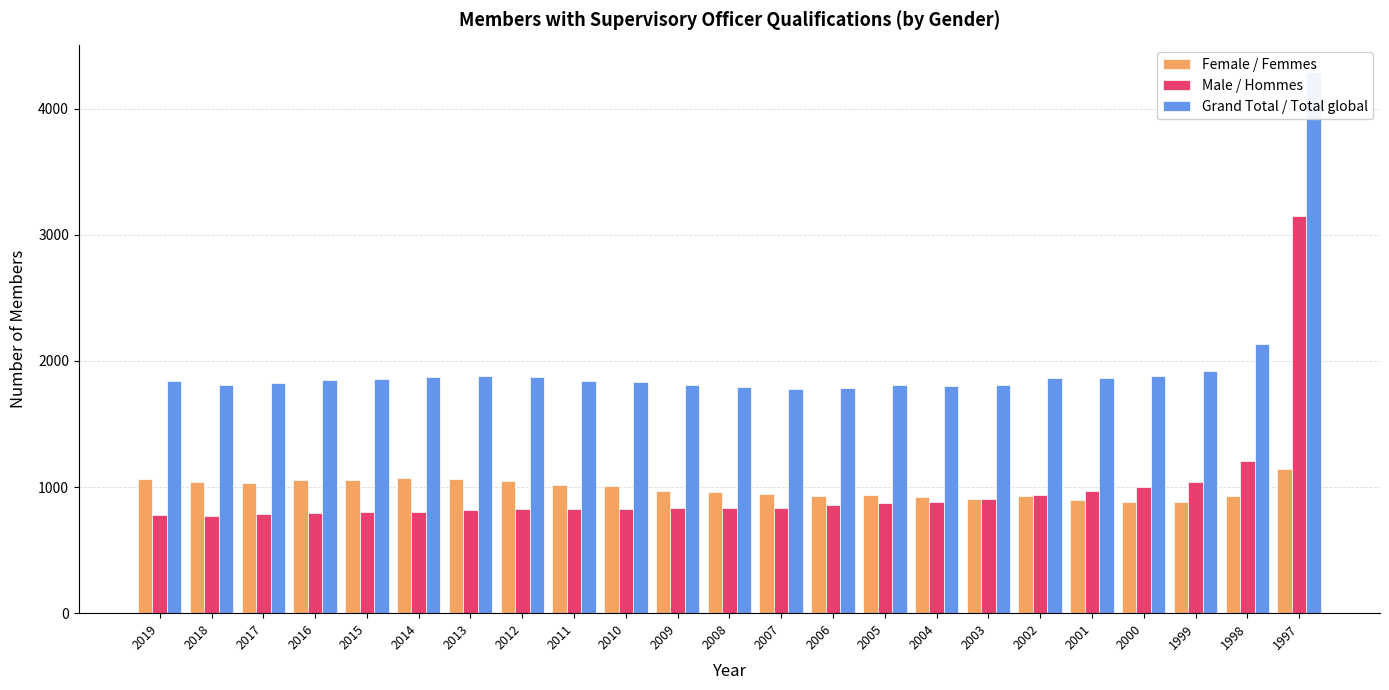

The Grand Total / Total global series shows 1812 at 2018. True or false?

True